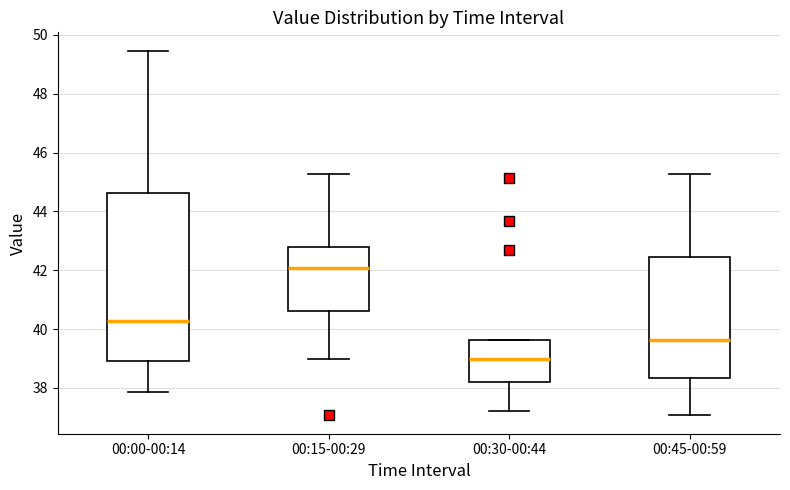

Comparing the boxes themselves (not the whiskers), which one is the tallest?

00:00-00:14